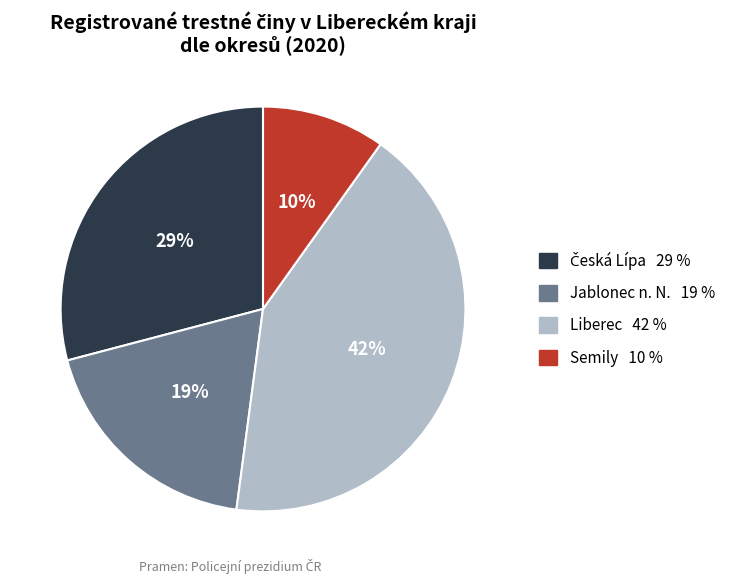

True or false: Semily accounts for 10% of the total.

True